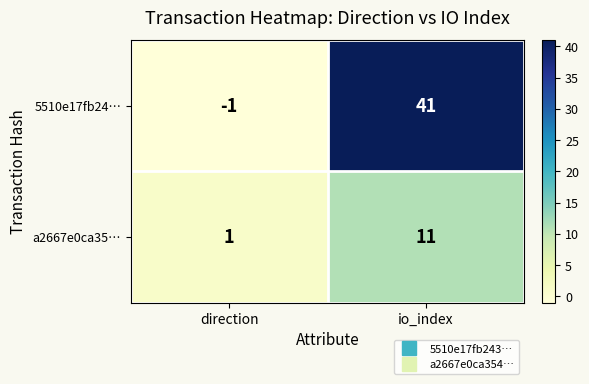

How many values in 5510e17fb24… are above zero?

1